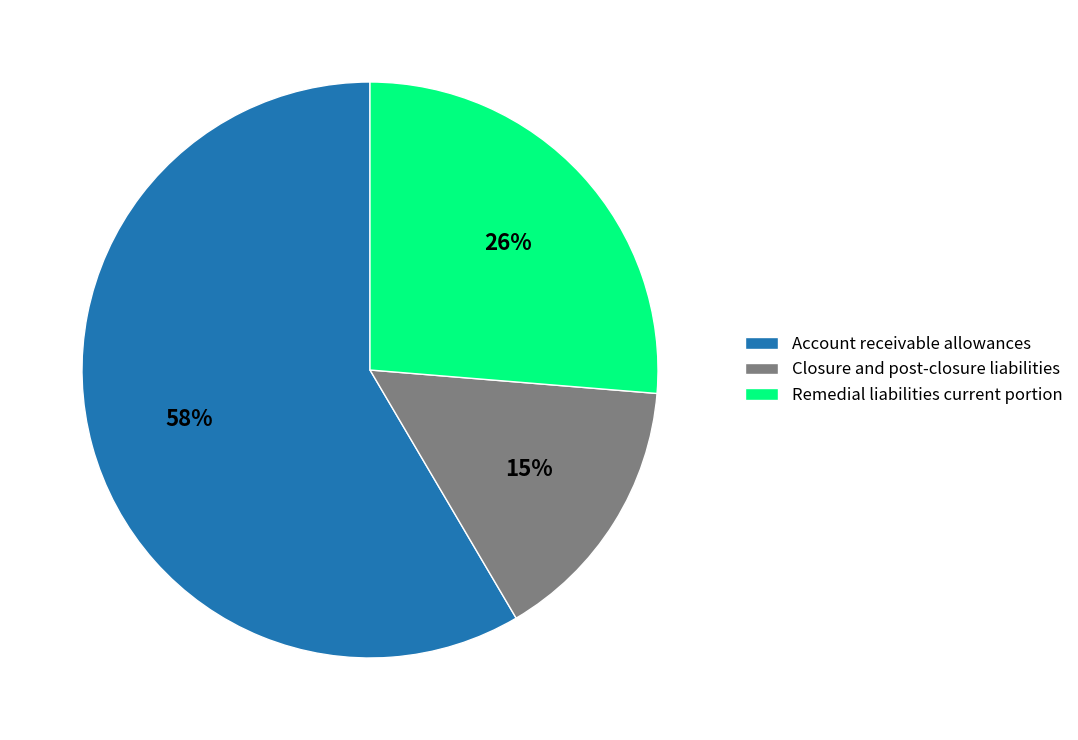

How many segments does this pie chart have?

3